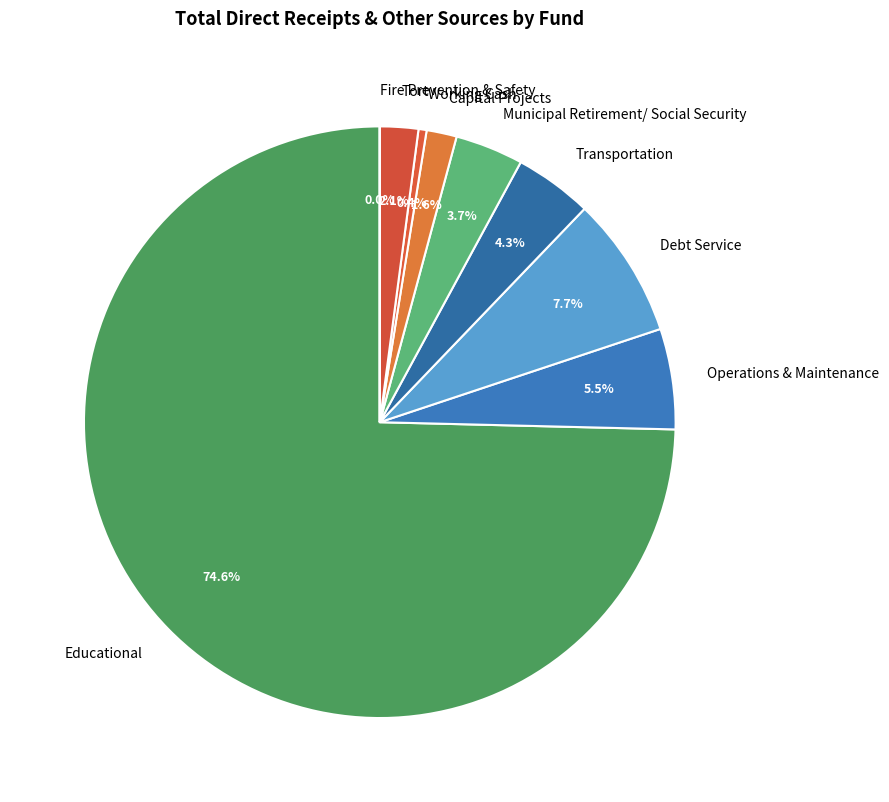

Between Transportation and Municipal Retirement/ Social Security, which is larger?

Transportation